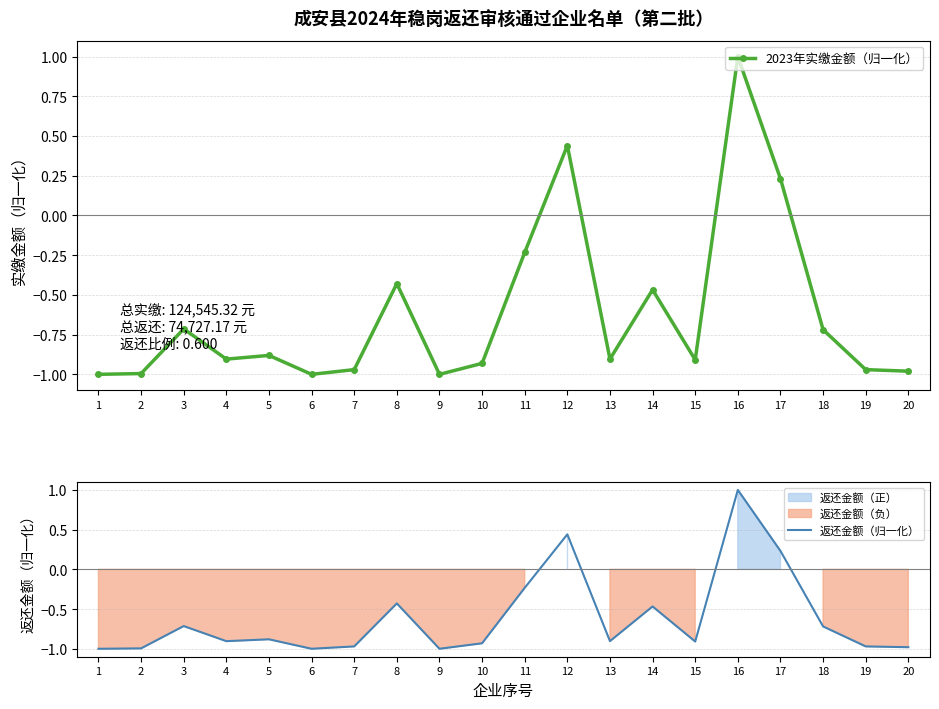

What is the difference between the 返还金额（归一化） values at 7 and 5?

0.1